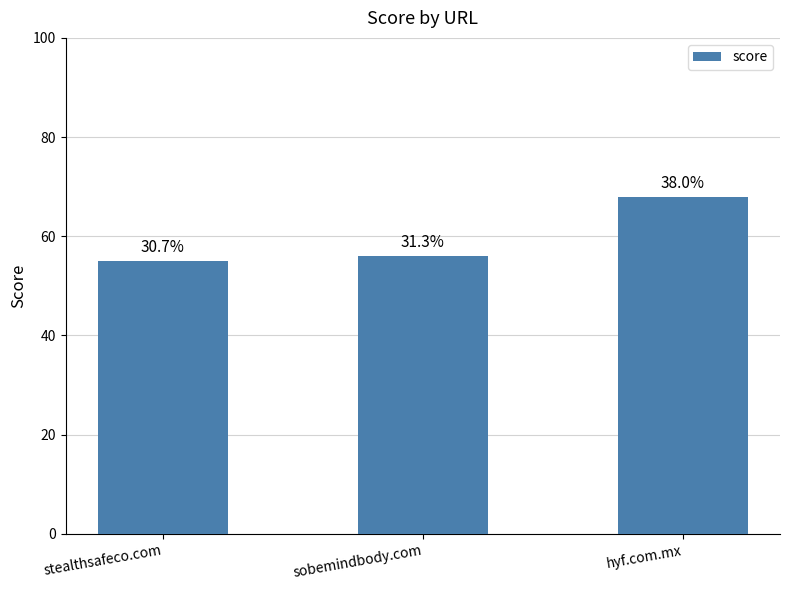

The chart shows a value of 11 at sobemindbody.com. True or false?

False